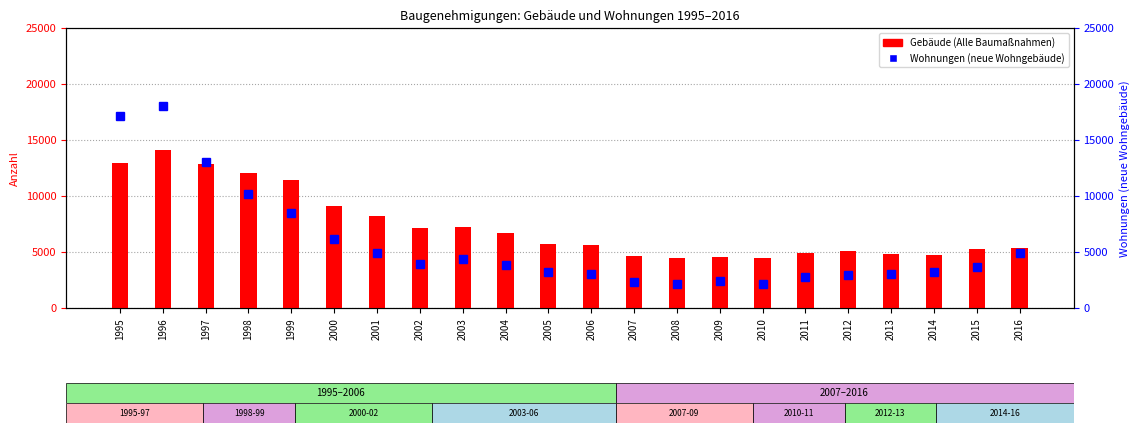

Which series changed the most between 2008 and 2009?

Wohnungen (neue Wohngebäude)